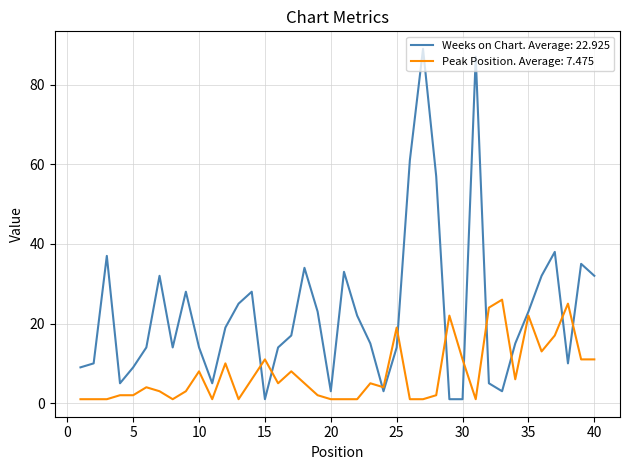

Which series has the largest total across all categories?

Weeks on Chart. Average: 22.925